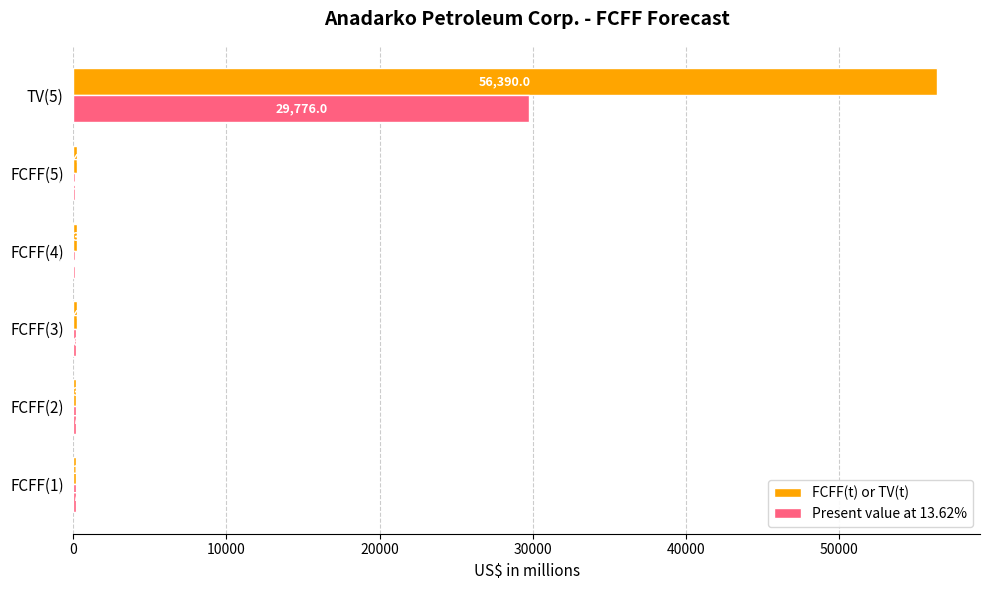

The value of Present value at 13.62% at TV(5) is 29776. True or false?

True